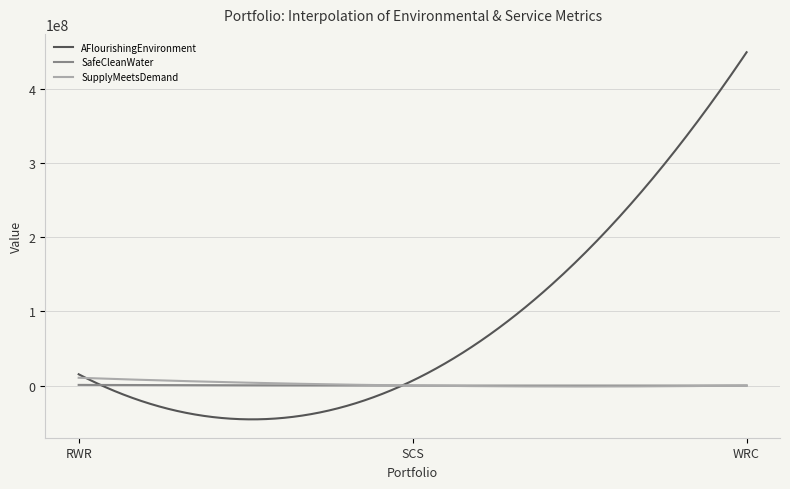

How many lines are shown in the chart?

3